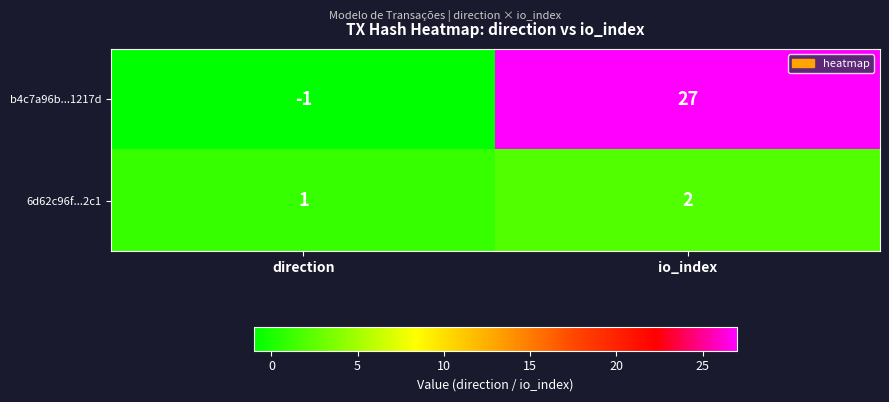

Reading left to right, transcribe all the data shown in this chart.

b4c7a96b...1217d: -1	27
6d62c96f...2c1: 1	2